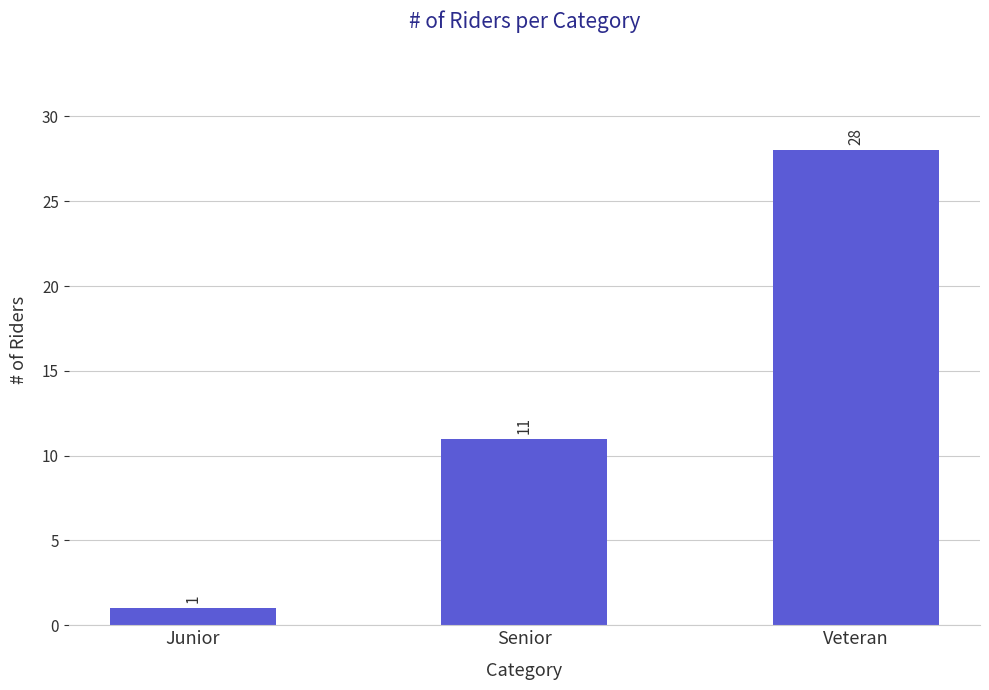

Reading left to right, transcribe all the data shown in this chart.

Junior=1	Senior=11	Veteran=28